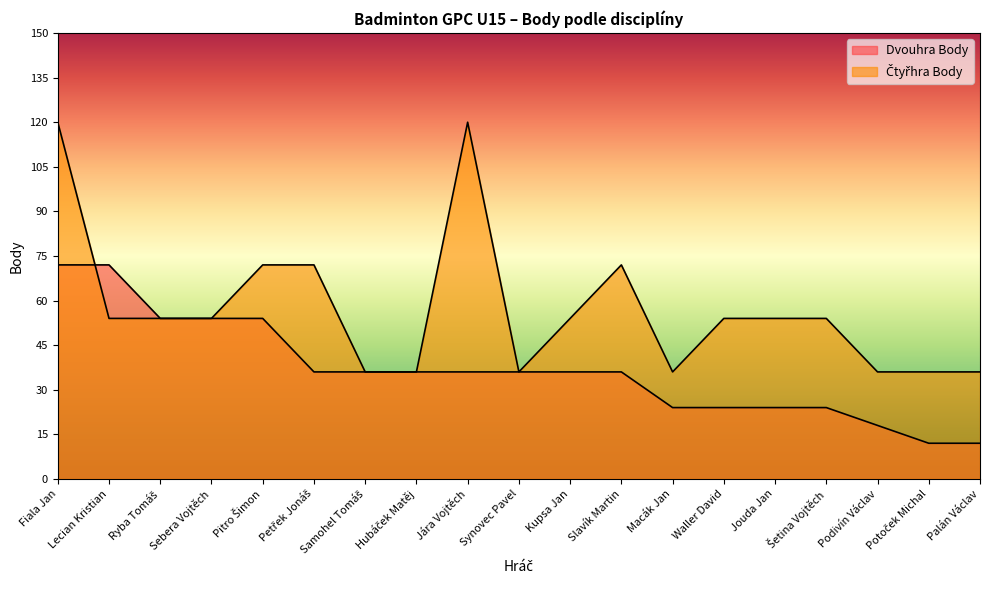

Is the value of Čtyřhra Body at Sebera Vojtěch greater than the value of Dvouhra Body at Ryba Tomáš?

No